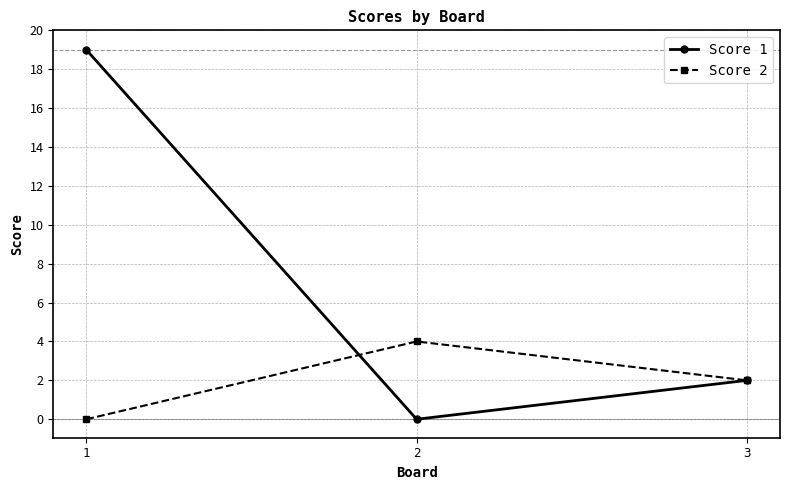

What is the value of the Score 1 point at the 1st from the left?

19